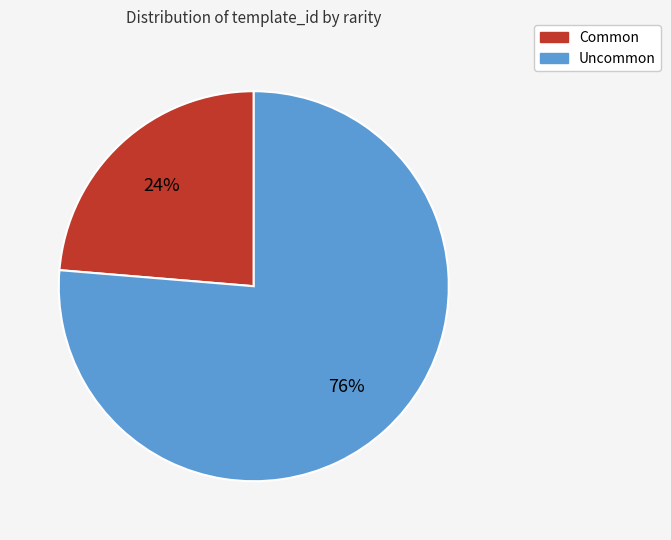

What is the smallest slice in the pie chart?

Common